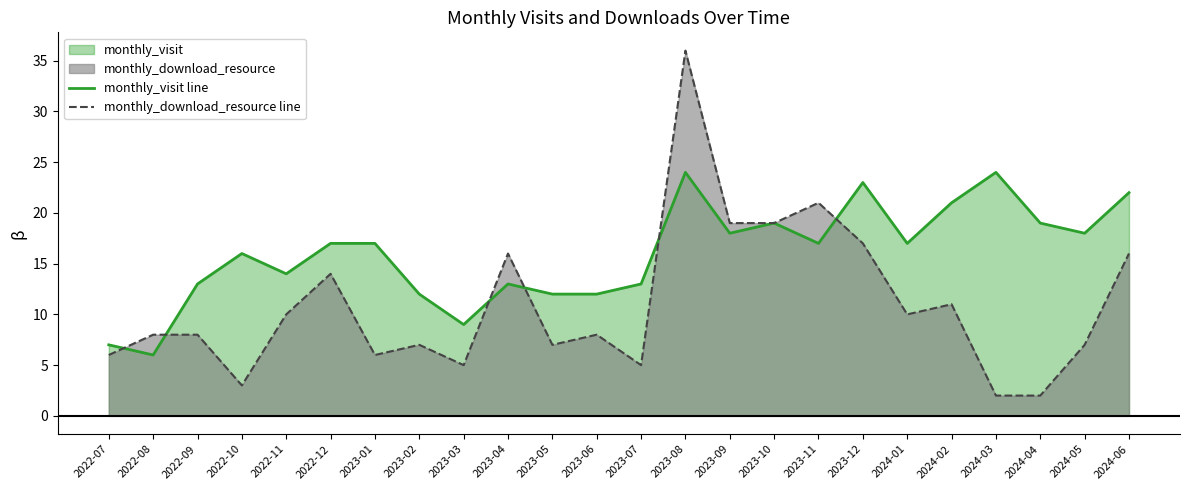

The monthly_download_resource line series shows 21 at 2023-11. True or false?

True